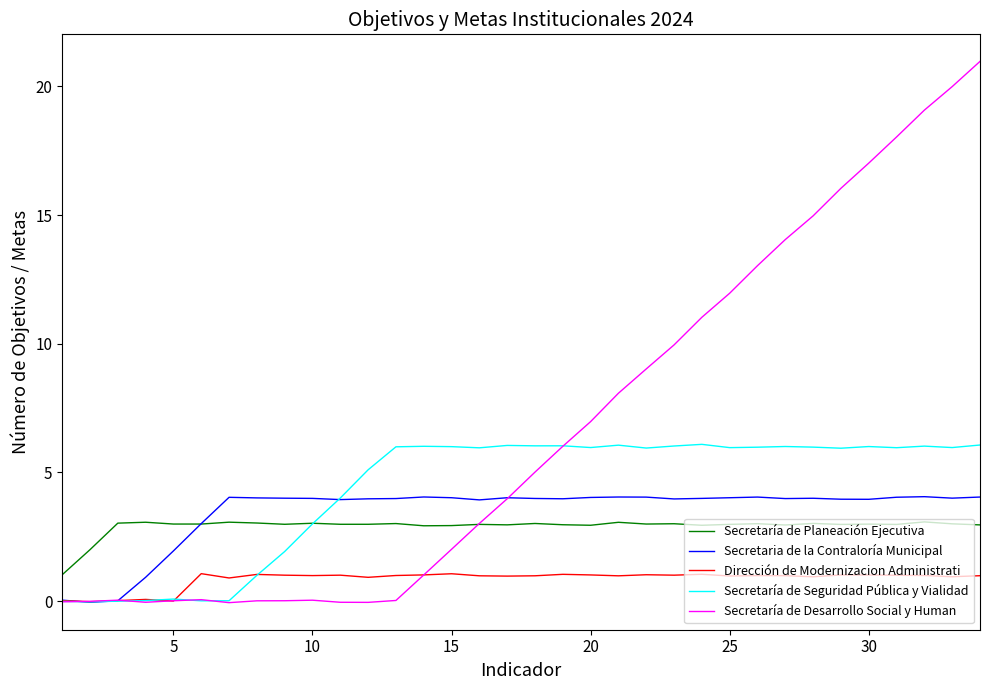

What are all the series names shown in the legend?

Secretaría de Planeación Ejecutiva, Secretaria de la Contraloría Municipal, Dirección de Modernizacion Administrati, Secretaría de Seguridad Pública y Vialidad, Secretaría de Desarrollo Social y Human